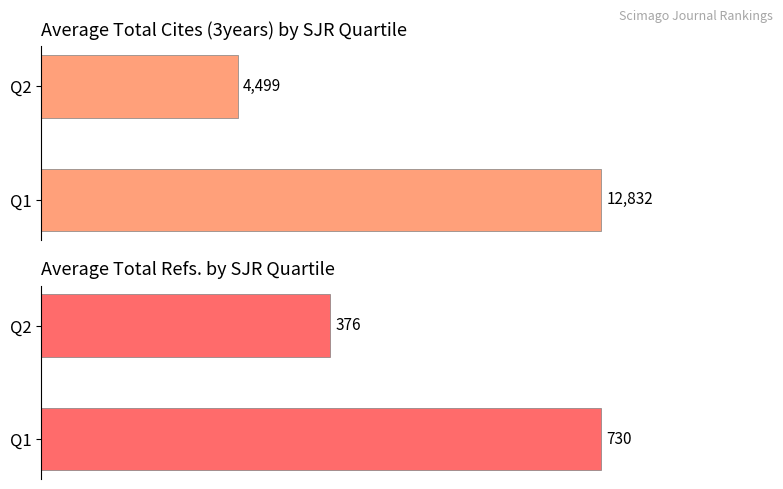

Are the bars grouped side by side (vs. stacked)?

Yes